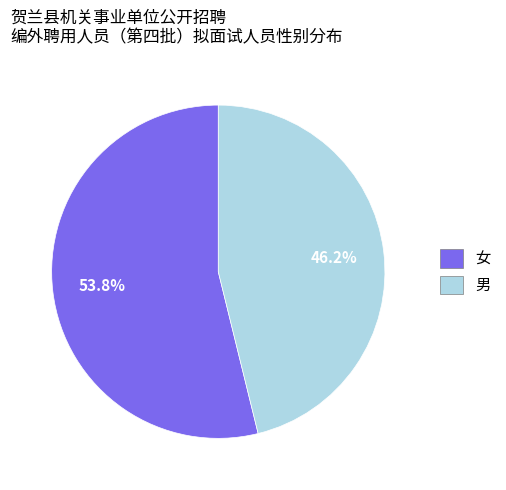

Which category has the biggest portion of the pie?

女